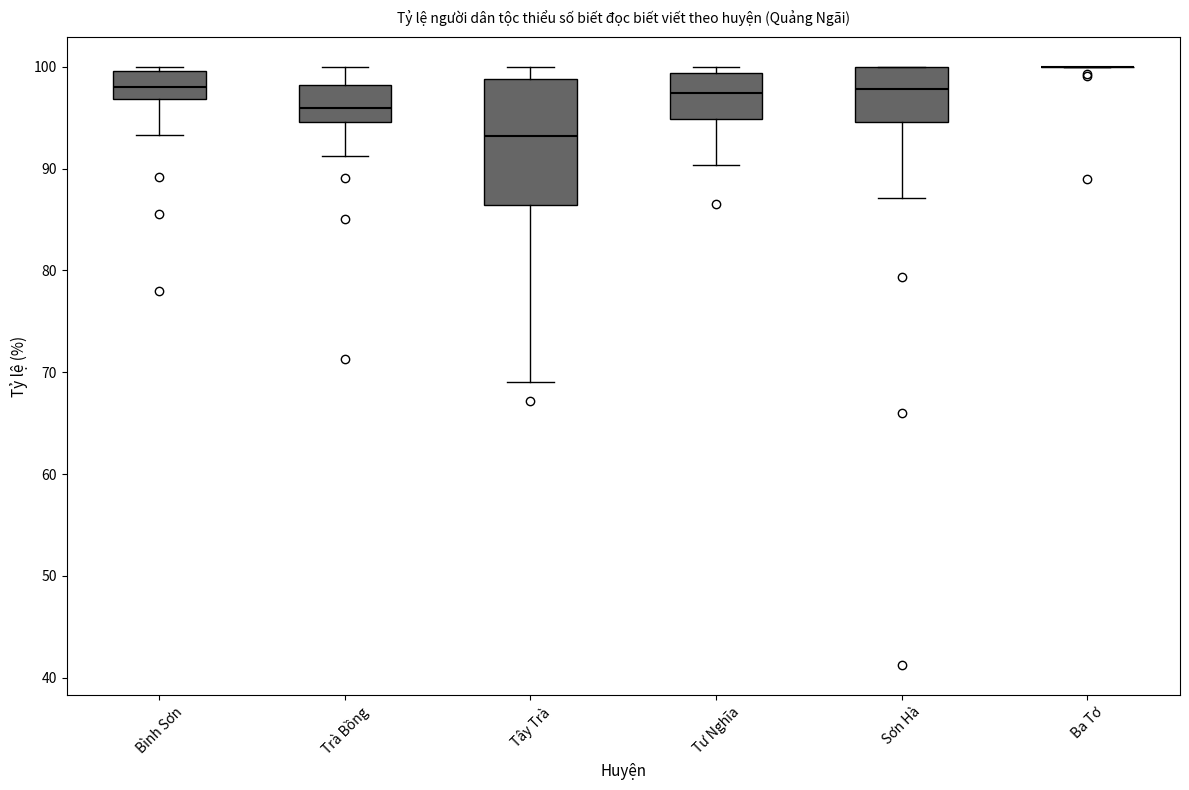

Reading left to right, read every box against the y-axis: the position of its median line, the range the box covers, and the ends of its whiskers. The values are not printed on the chart, so give them approximately, as read against the axis.

Bình Sơn: median 98, box 97 to 100, whiskers 93 to 100 (just above the box's upper edge)
Trà Bồng: median 96, box 95 to 98, whiskers 91 to 100
Tây Trà: median 93, box 86 to 99, whiskers 69 to 100
Tư Nghĩa: median 97, box 95 to 99, whiskers 90 to 100
Sơn Hà: median 98, box 95 to 100, whiskers 87 to 100
Ba Tơ: box collapsed to a line at 100, whiskers 100 to 100